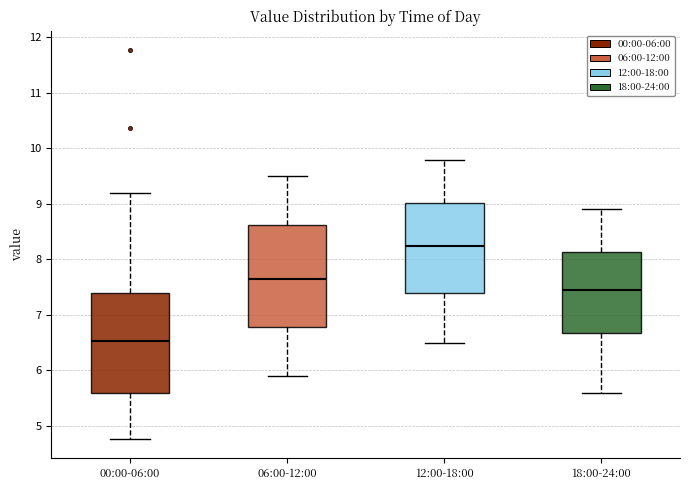

Reading left to right, transcribe this box plot: for each box, give where its median line is, the range the box spans, and where its two whiskers end, as read against the y-axis. The values are not printed on the chart, so give them approximately, as read against the axis.

00:00-06:00: median 6.5, box 5.6 to 7.4, whiskers 4.8 to 9.2
06:00-12:00: median 7.7, box 6.8 to 8.6, whiskers 5.9 to 9.5
12:00-18:00: median 8.3, box 7.4 to 9.0, whiskers 6.5 to 9.8
18:00-24:00: median 7.5, box 6.7 to 8.1, whiskers 5.6 to 8.9